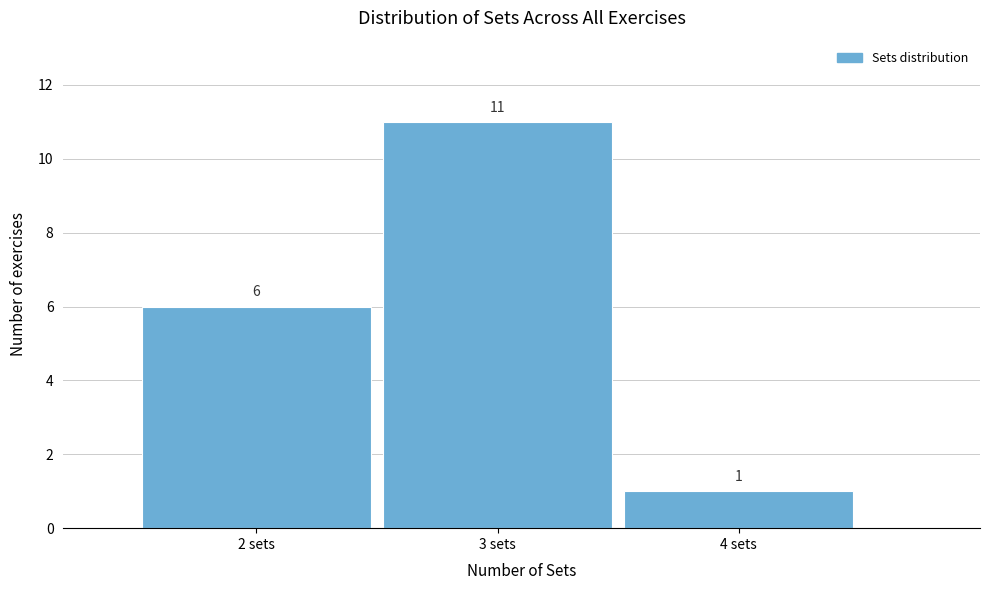

How tall is the bar that spans 2.5 to 3.5 on the x-axis?

11